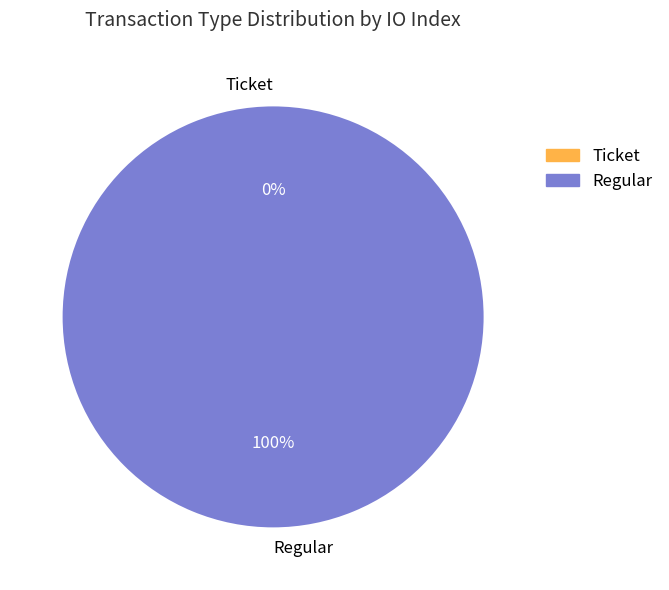

To the nearest percent, what is the difference between the Regular and Ticket slice percentages?

100%